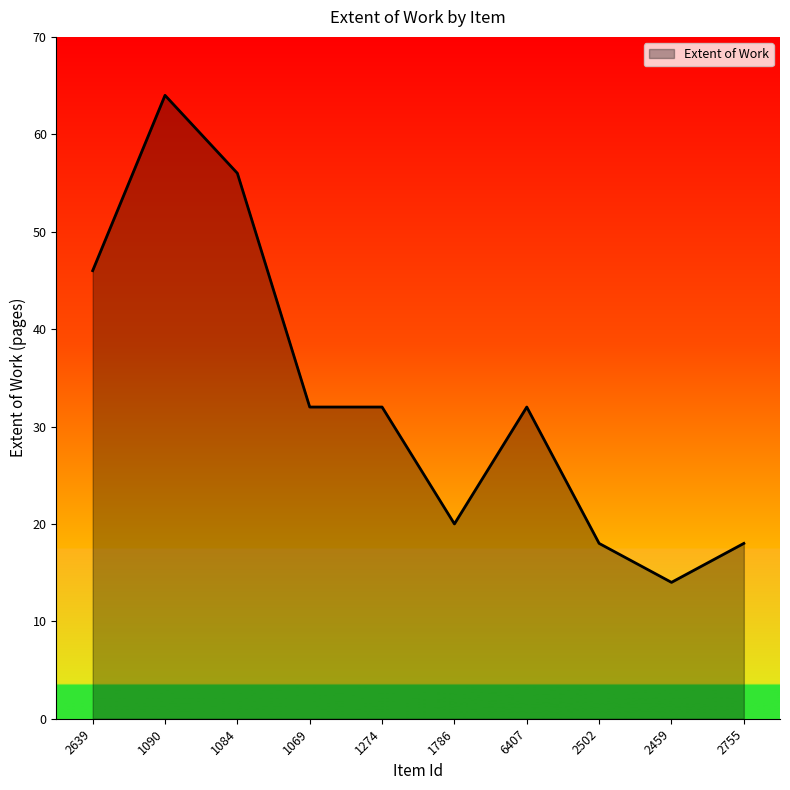

How many lines are shown in the chart?

1